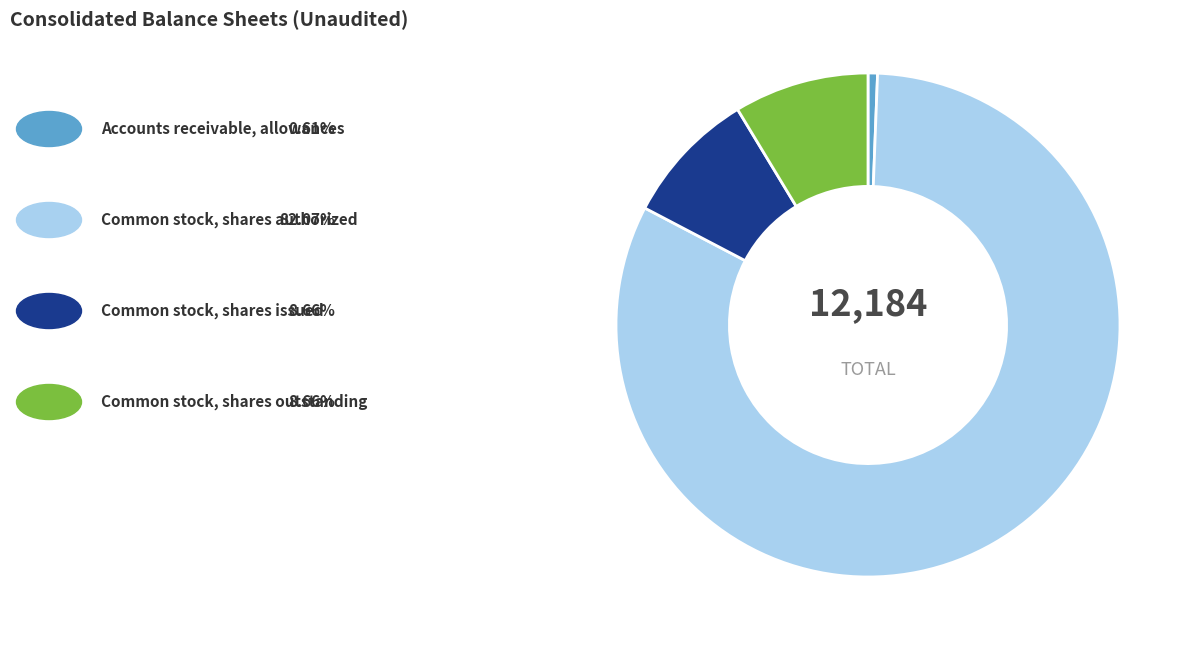

Is there a majority slice in this chart?

Yes